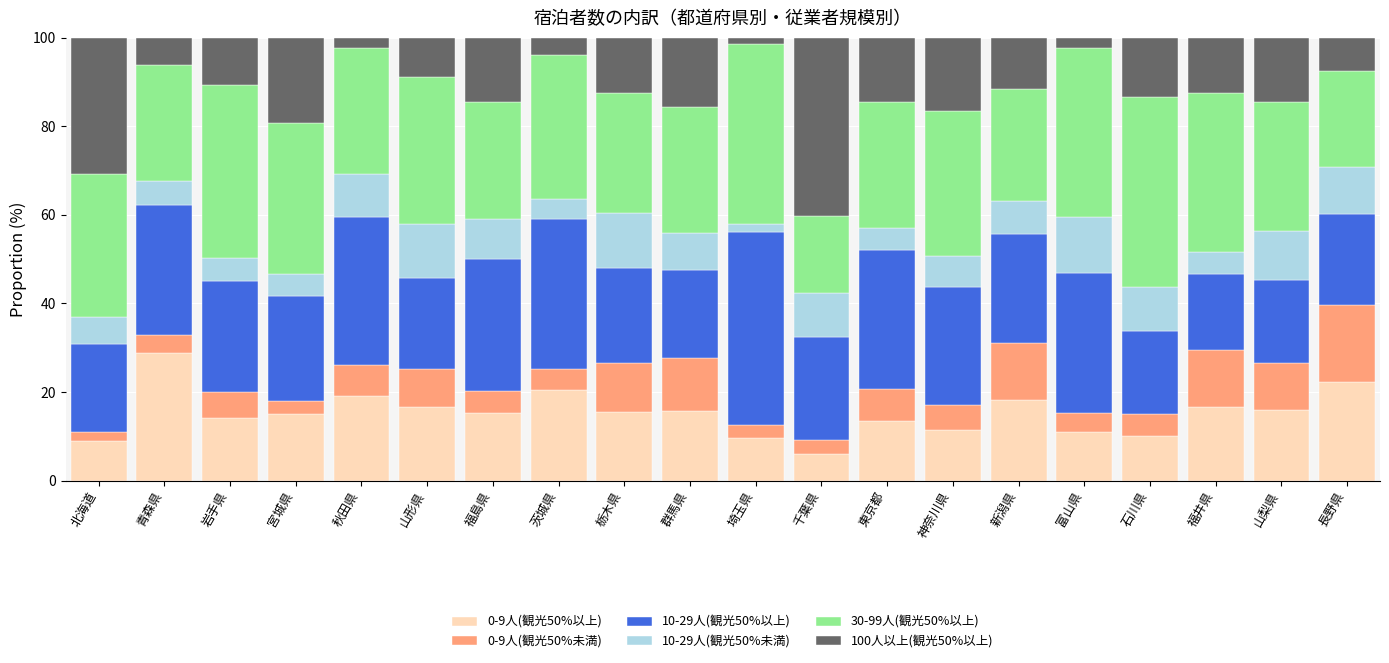

The value of 0-9人(観光50%以上) at 栃木県 is 10.4. True or false?

False